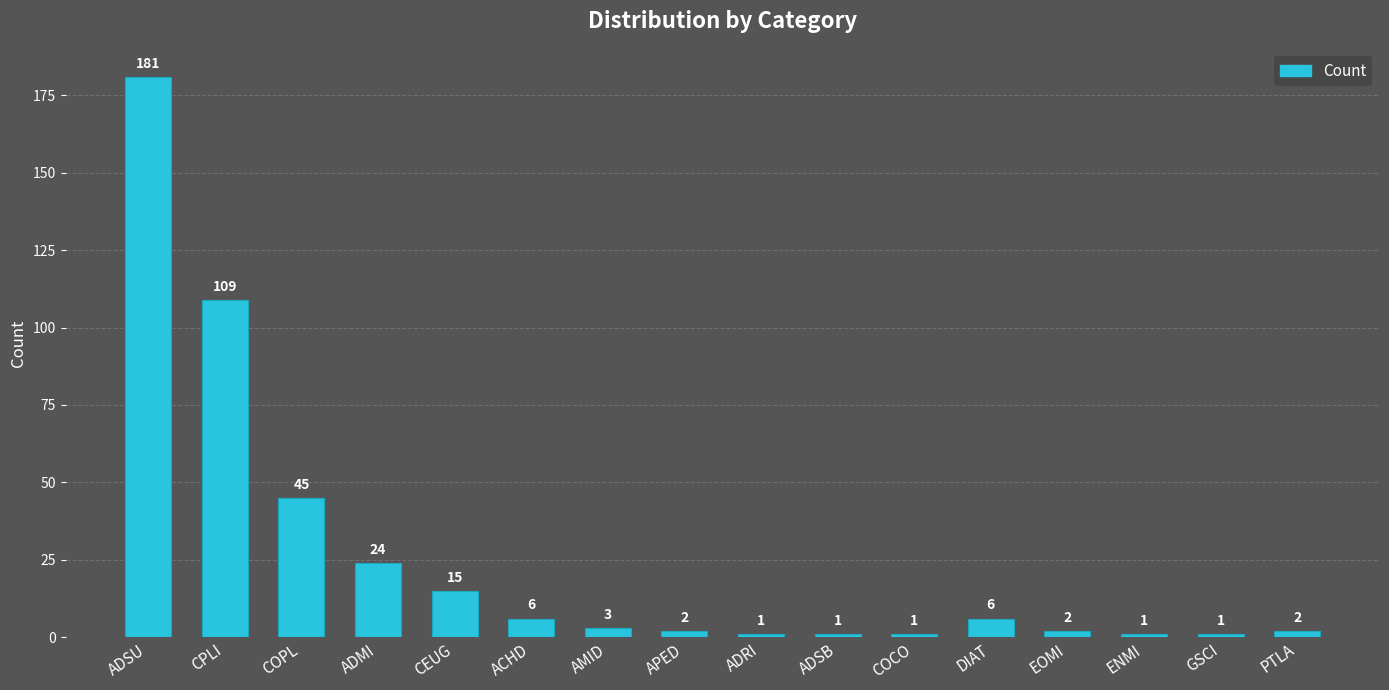

Does the chart contain stacked bars?

No